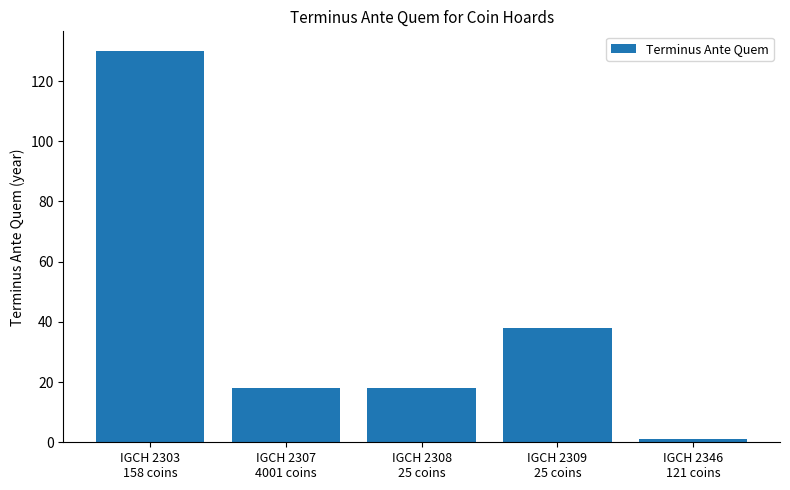

What is the label of the 4th bar from the left?

IGCH 2309
25 coins